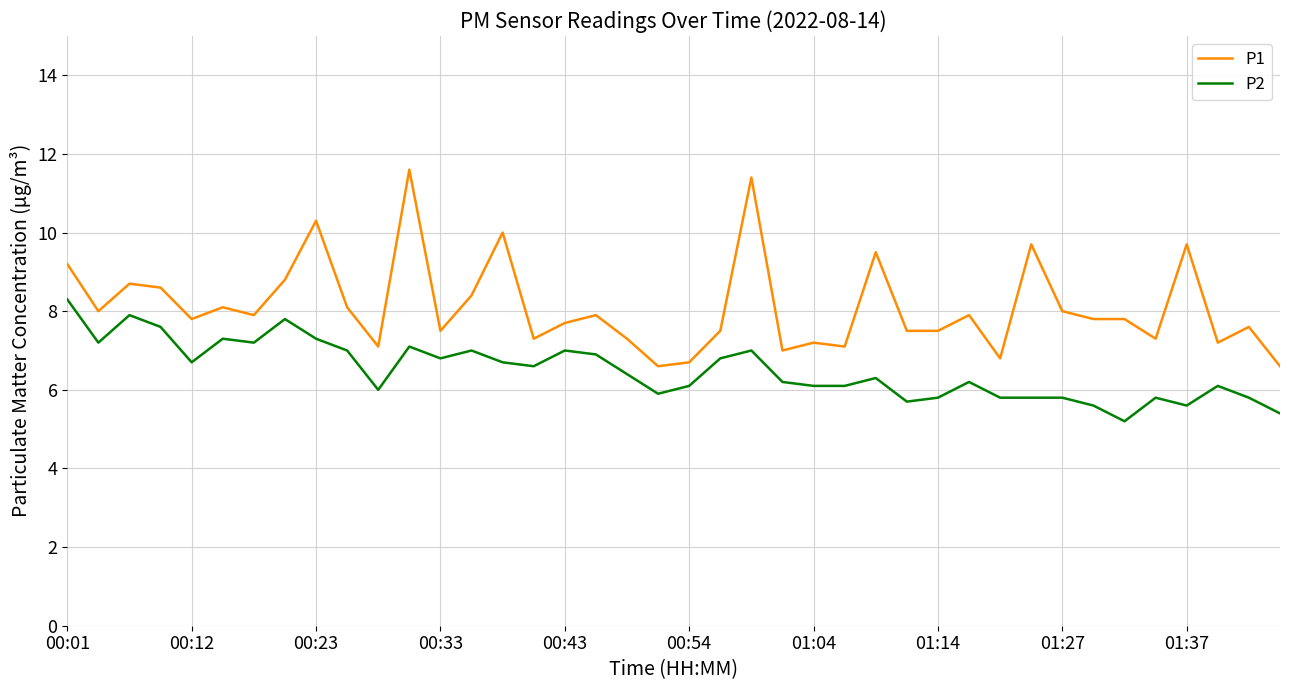

Rank the series by their maximum value, from highest to lowest.

P1, P2